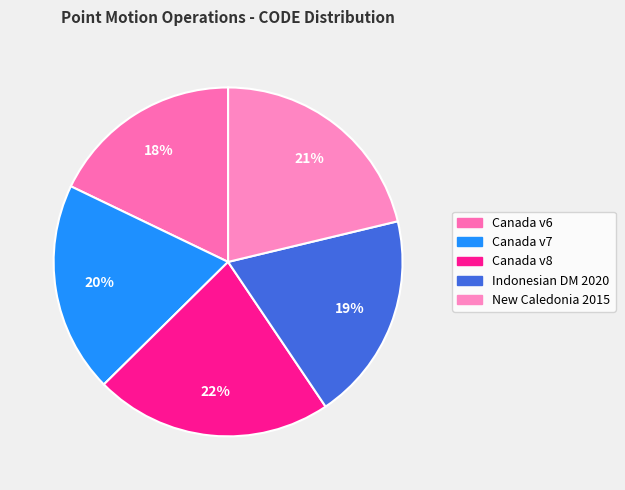

How many slices are in this pie chart?

5